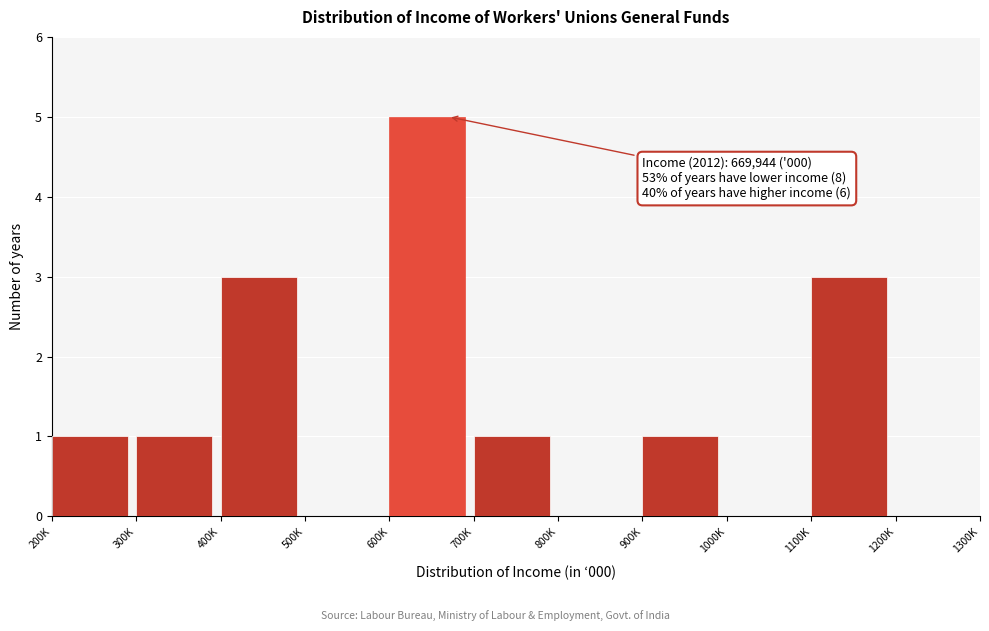

Reading left to right, transcribe all the data shown in this chart.

200K=1	300K=1	400K=3	500K=0	600K=5	700K=1	800K=0	900K=1	1000K=0	1100K=3	1200K=0